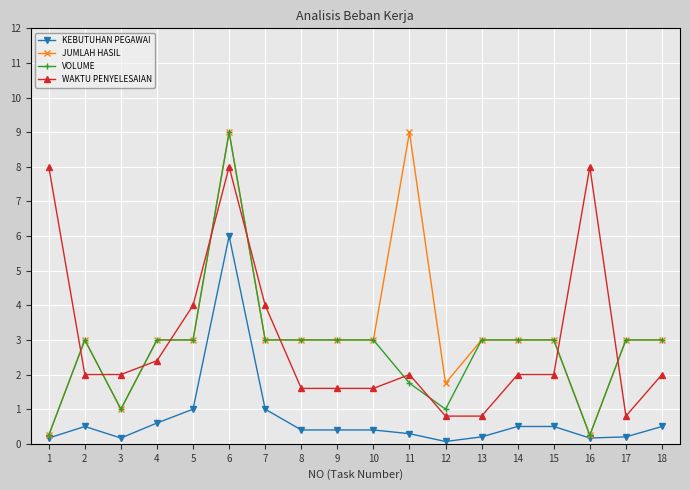

What is the difference between the second highest and minimum values in the VOLUME series?

2.8